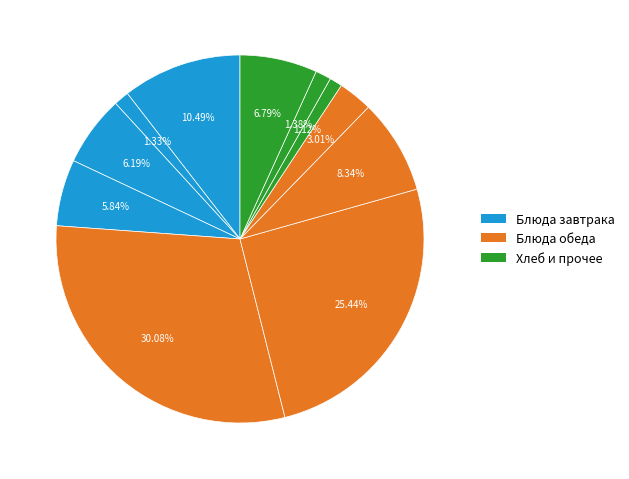

How many slices are in this pie chart?

11